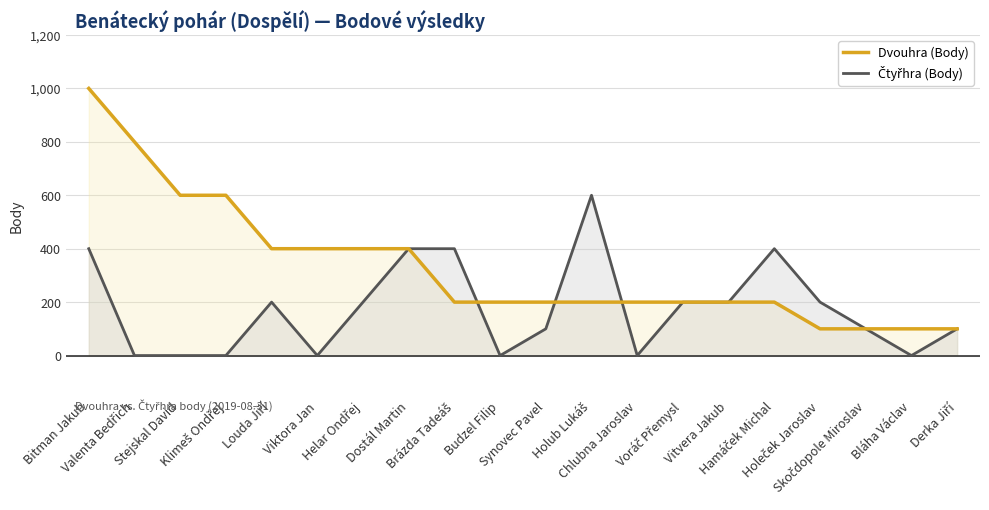

What is the difference between the maximum and minimum values in the Dvouhra (Body) series?

900